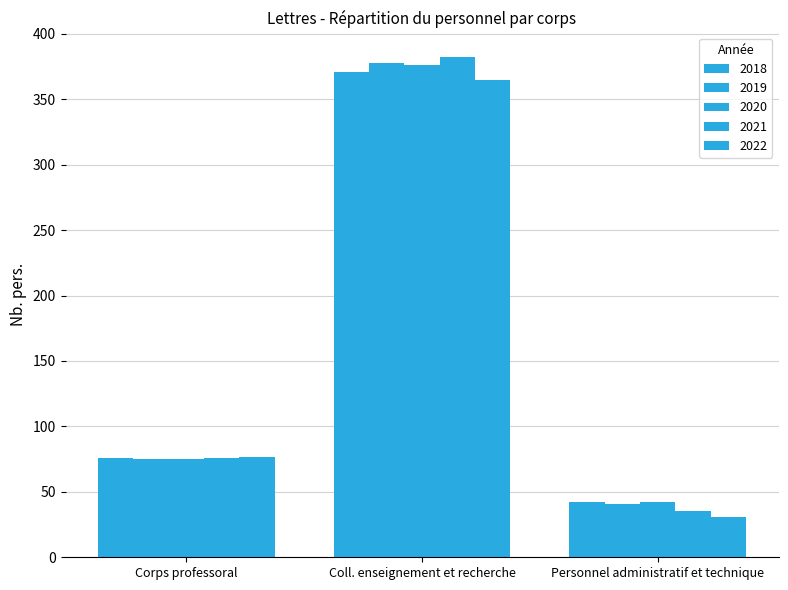

What is the spread (max minus min) of values at Coll. enseignement et recherche?

17